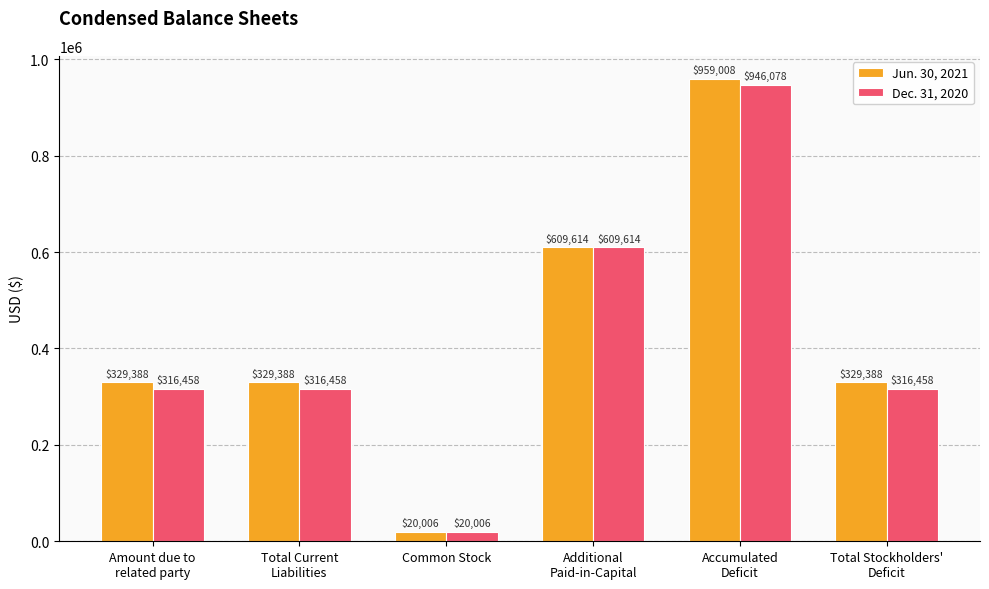

What is the minimum value for Jun. 30, 2021?

20006